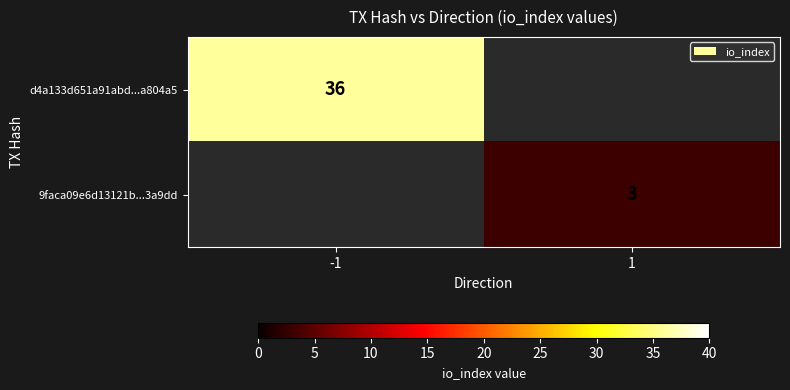

The d4a133d651a91abd...a804a5 series shows 36 at -1. True or false?

True